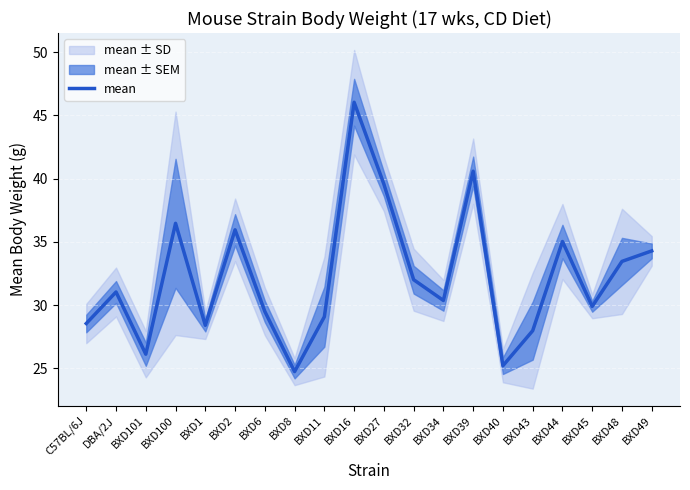

At which category does the data reach its first local peak?

DBA/2J